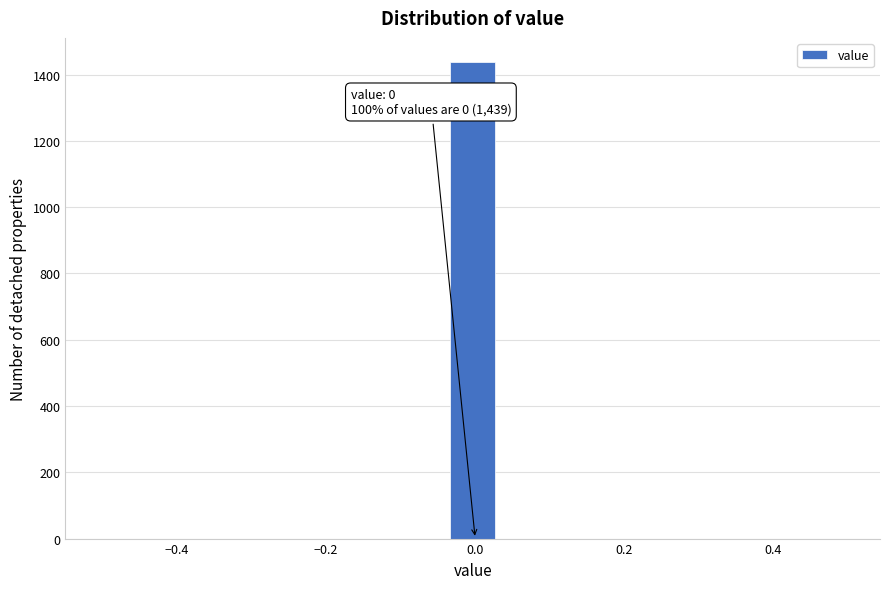

Read against the x-axis, roughly where is the centre of the tallest bar?

0.00